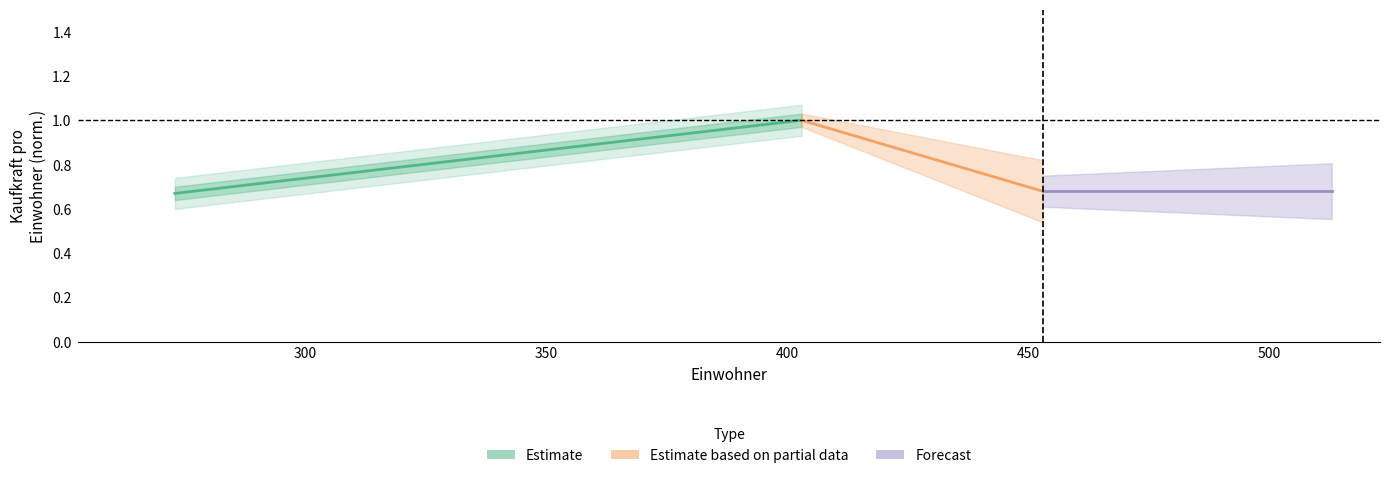

The chart shows a value of 0.3 at 300. True or false?

False